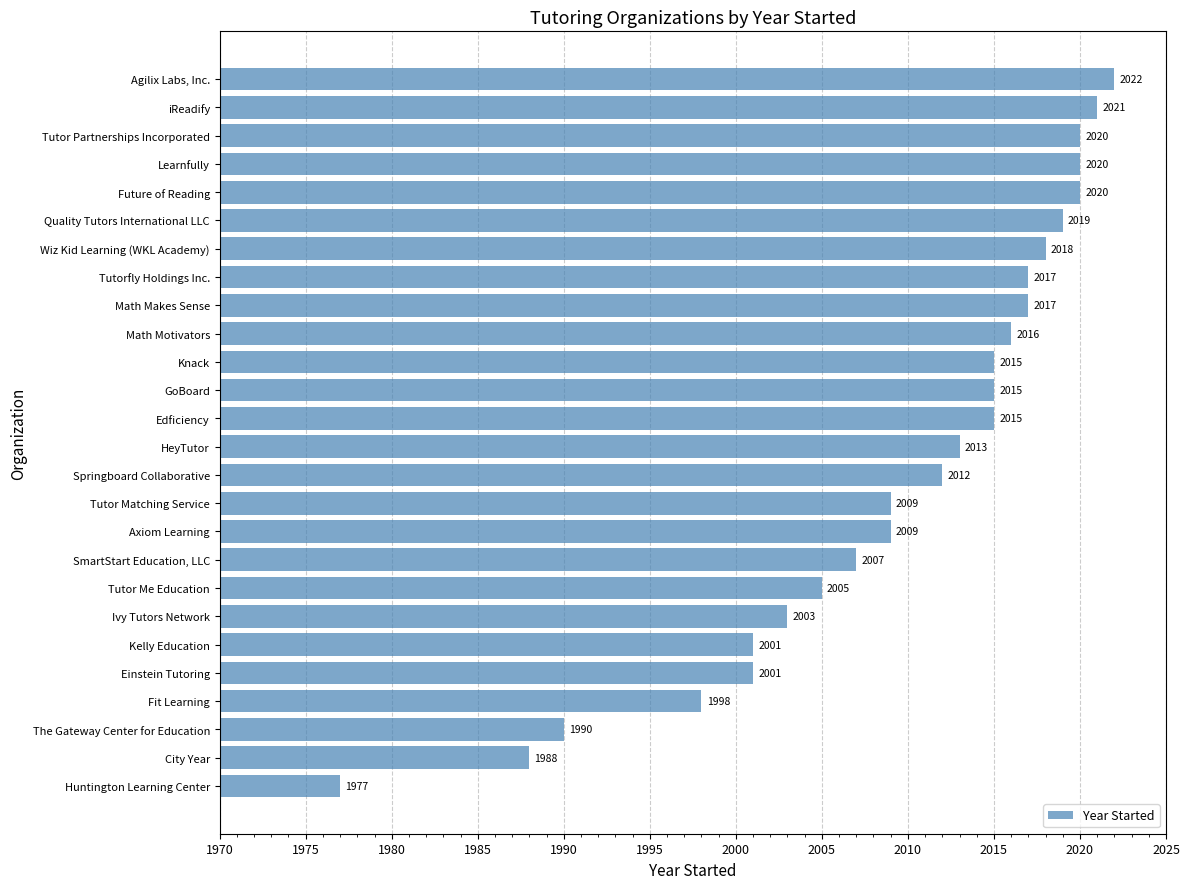

What is the greatest value displayed?

2022